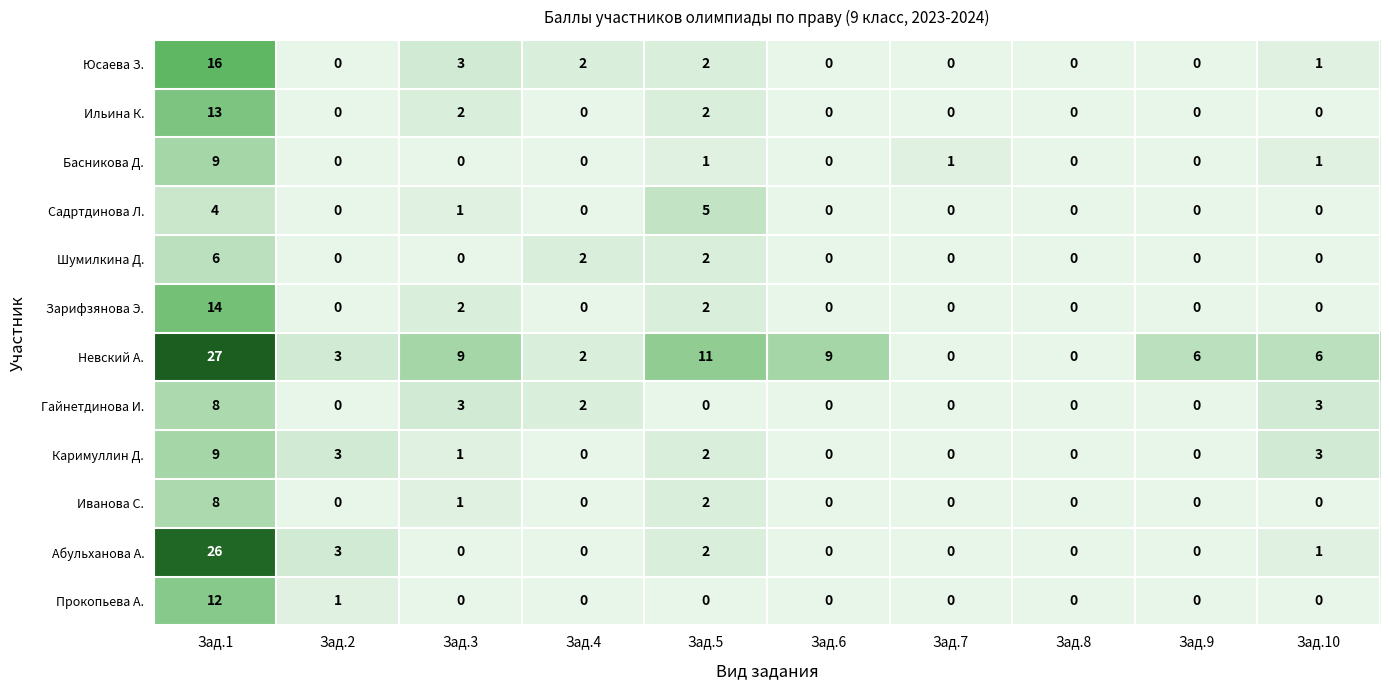

Which series changed the most between Зад.6 and Зад.9?

Невский А.